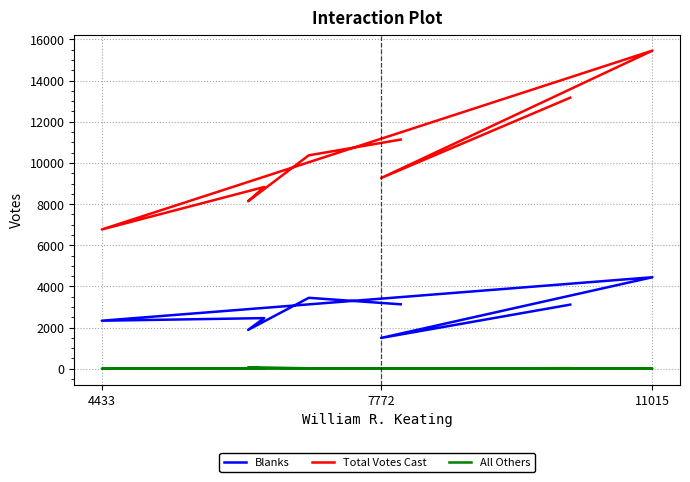

Where does the All Others series first go above 1?

7772